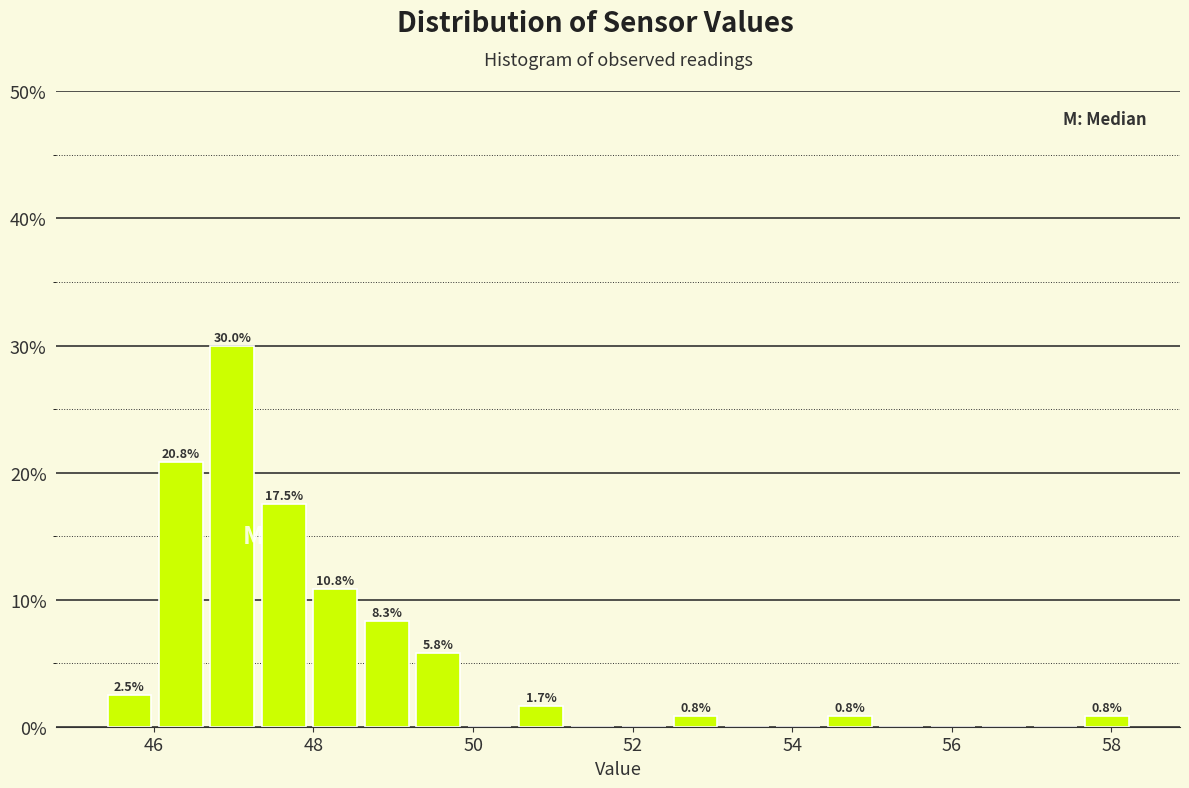

Around what value on the x-axis is the tallest bar? Give the approximate position of its centre, as read against the axis.

47.0